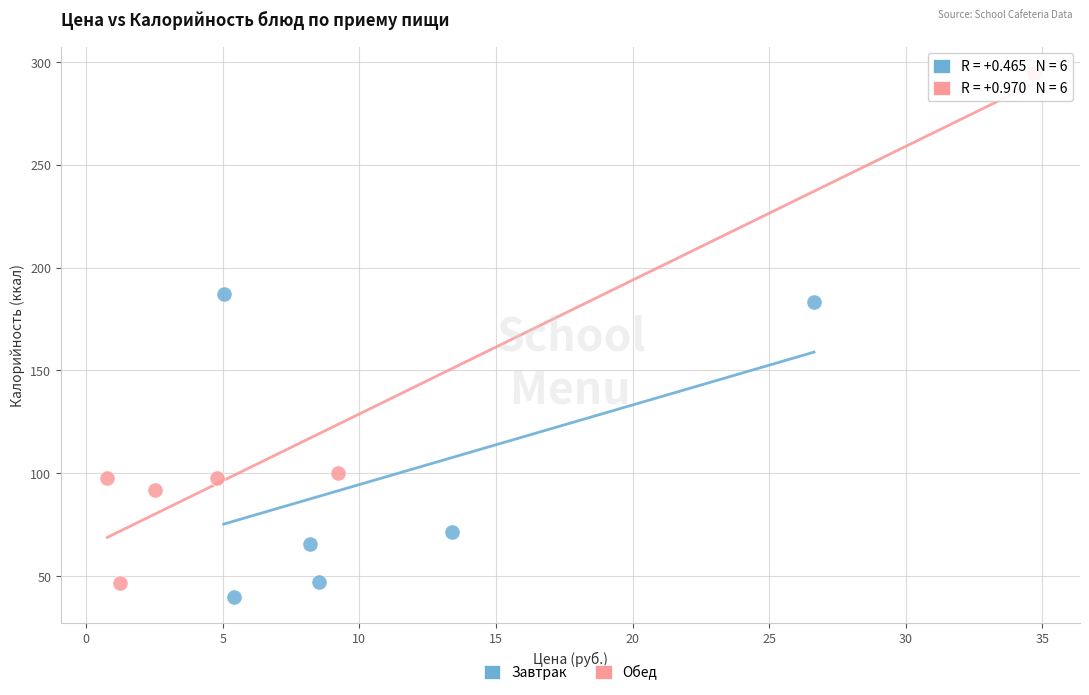

Which series contains the lowest Y value?

Завтрак